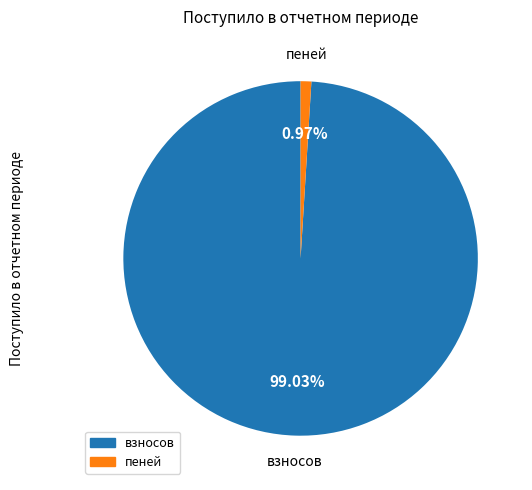

Does any single category account for the majority?

Yes